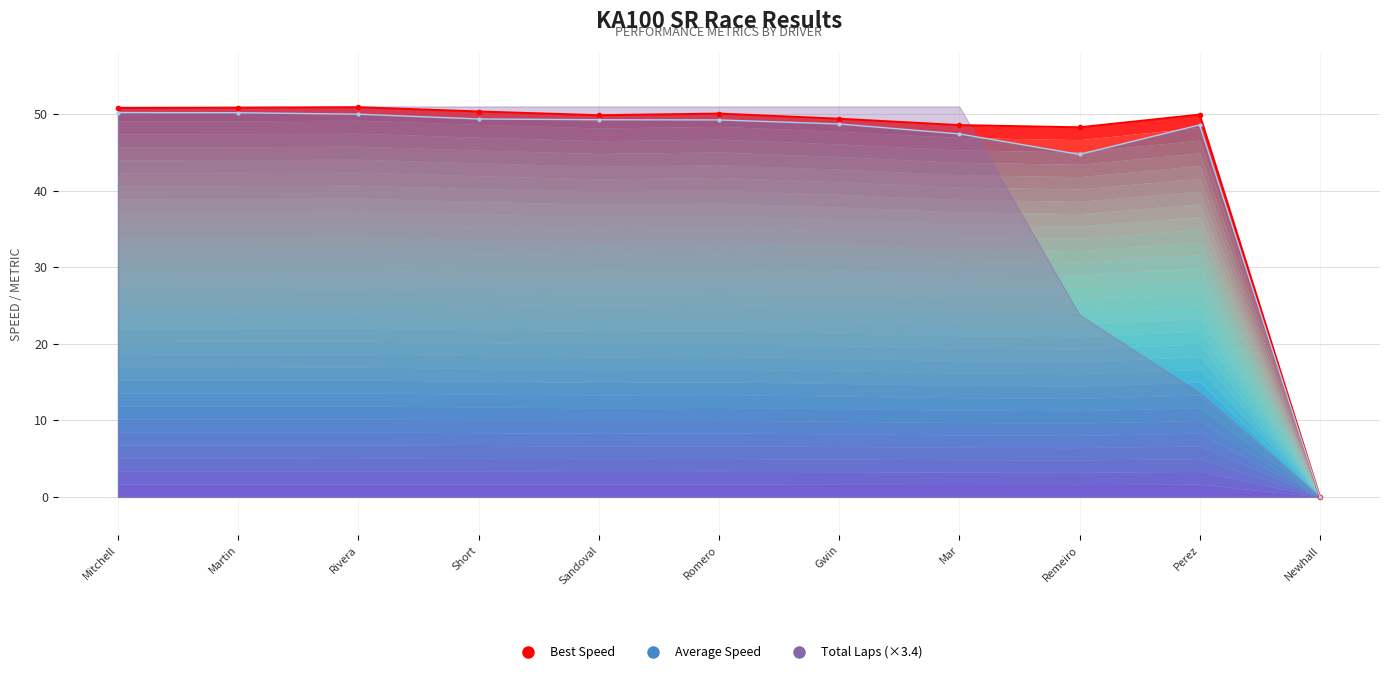

Where is the first local maximum?

Rivera